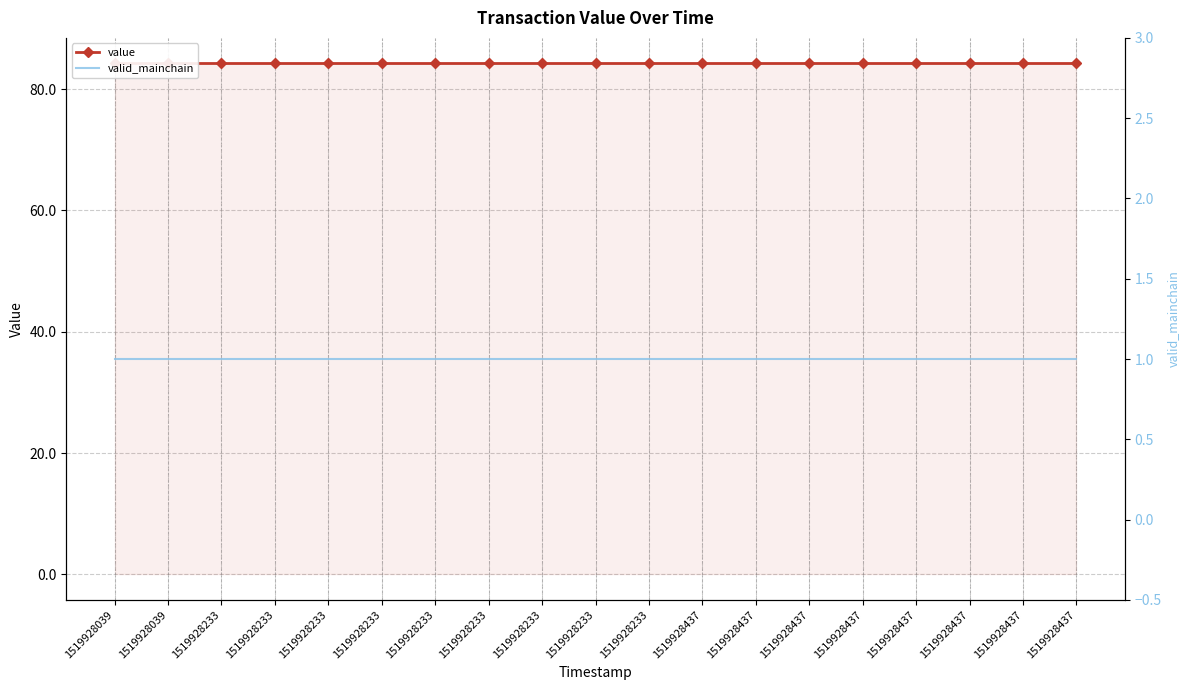

Reading left to right, list all the values displayed in this chart.

value: 1519928039=84.2	1519928039=84.2	1519928233=84.2	1519928233=84.2	1519928233=84.2	1519928233=84.2	1519928233=84.2	1519928233=84.2	1519928233=84.2	1519928233=84.2	1519928233=84.2	1519928437=84.2	1519928437=84.2	1519928437=84.2	1519928437=84.2	1519928437=84.2	1519928437=84.2	1519928437=84.2	1519928437=84.2
valid_mainchain: 1519928039=1.0	1519928039=1.0	1519928233=1.0	1519928233=1.0	1519928233=1.0	1519928233=1.0	1519928233=1.0	1519928233=1.0	1519928233=1.0	1519928233=1.0	1519928233=1.0	1519928437=1.0	1519928437=1.0	1519928437=1.0	1519928437=1.0	1519928437=1.0	1519928437=1.0	1519928437=1.0	1519928437=1.0